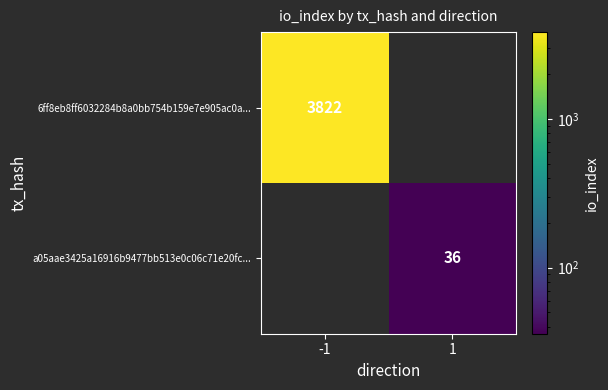

The value of a05aae3425a16916b9477bb513e0c06c71e20fc... at 1 is 63. True or false?

False